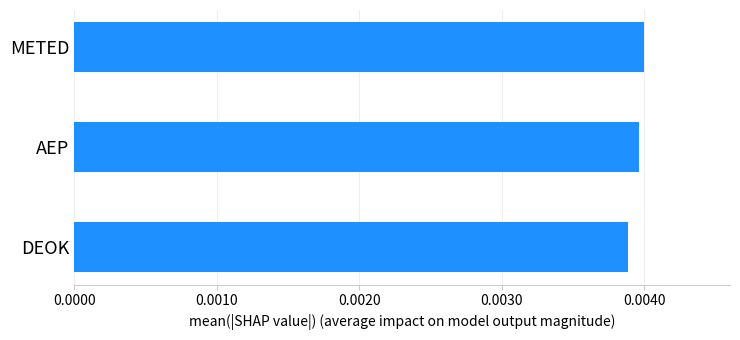

Count the values in the range 0 to 1.

3